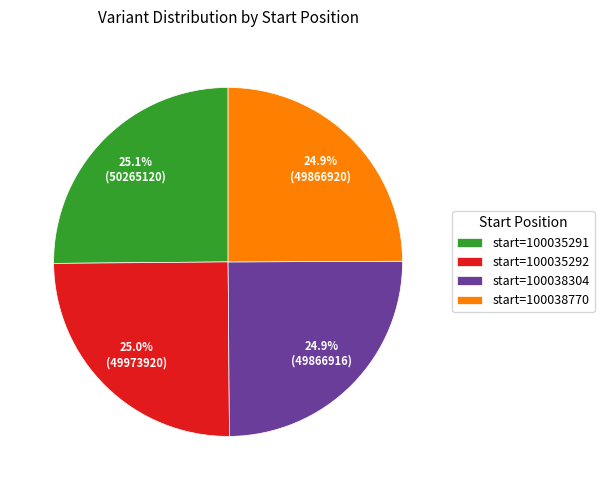

To the nearest percent, what is the average slice percentage?

25%